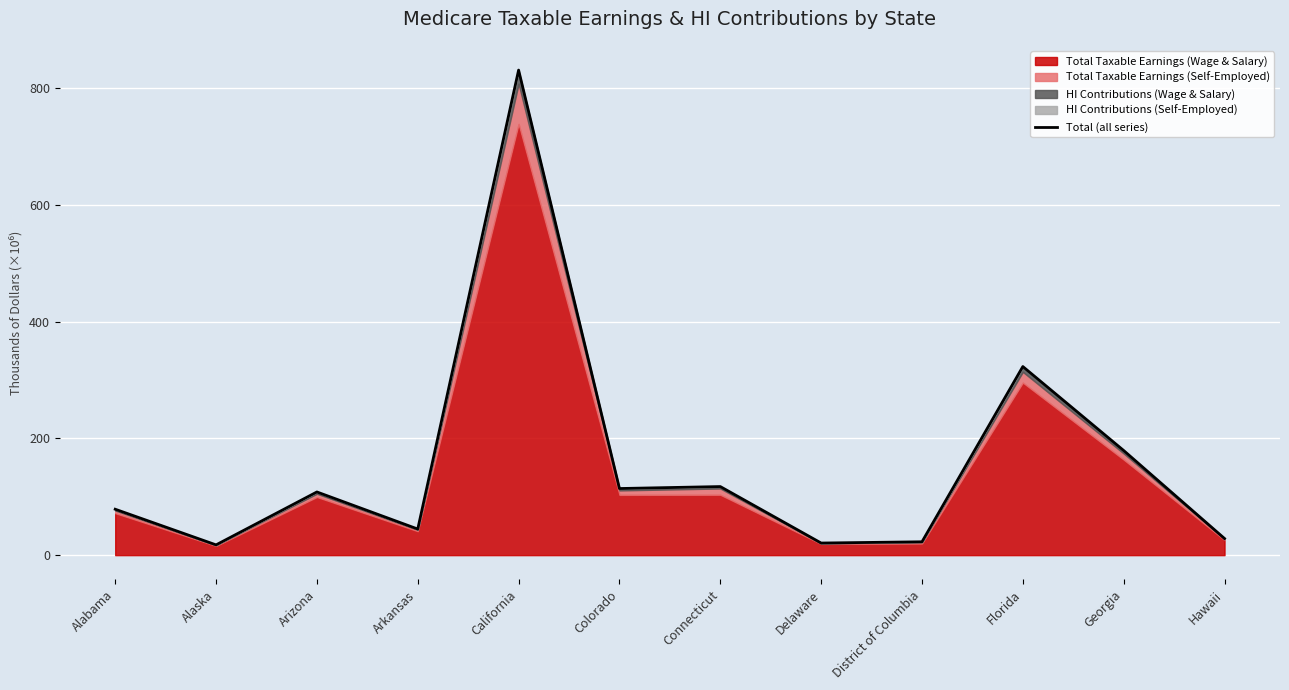

True or false: there are more than 0 points higher than both neighbors.

True